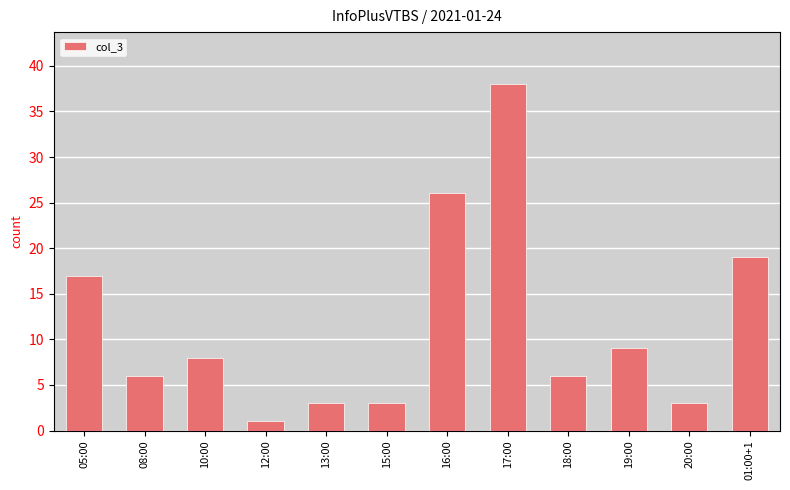

Count the number of categories in the chart.

12